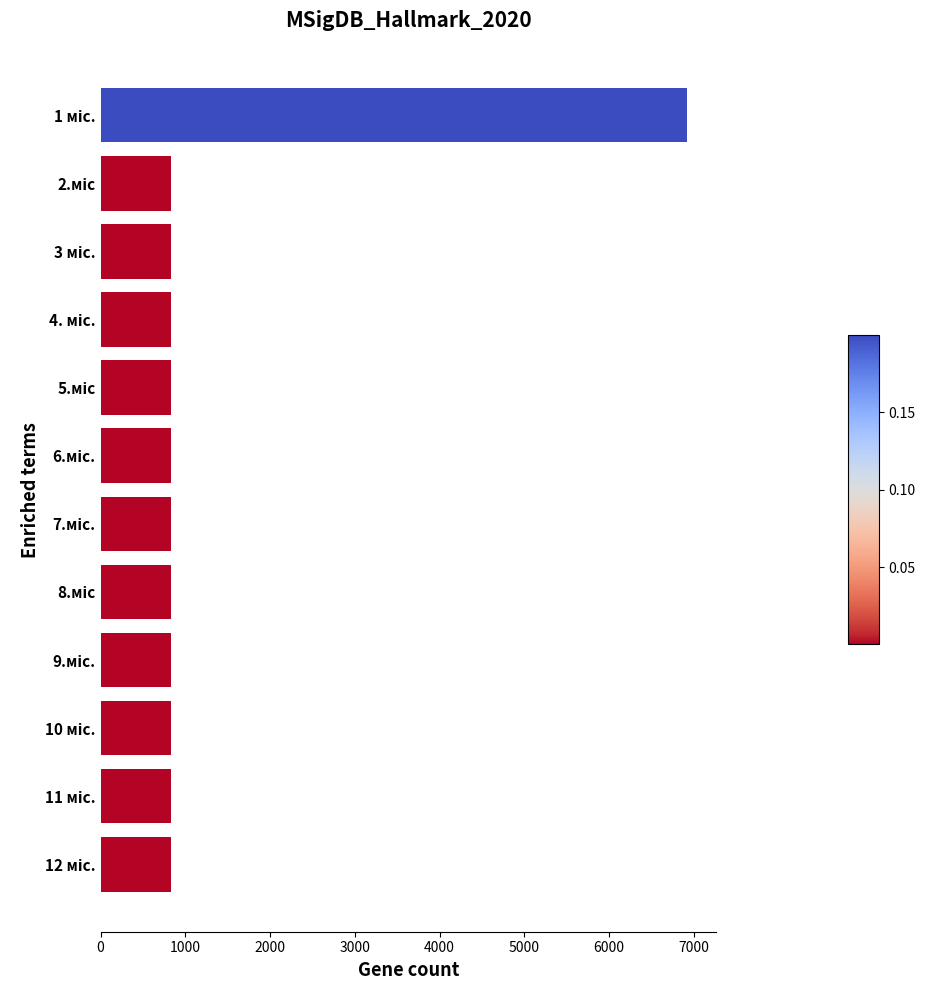

Reading top to bottom, what are all the values shown in this chart?

6918.6	833.4	833.4	833.4	833.4	833.4	833.4	833.4	833.4	833.4	833.4	833.4